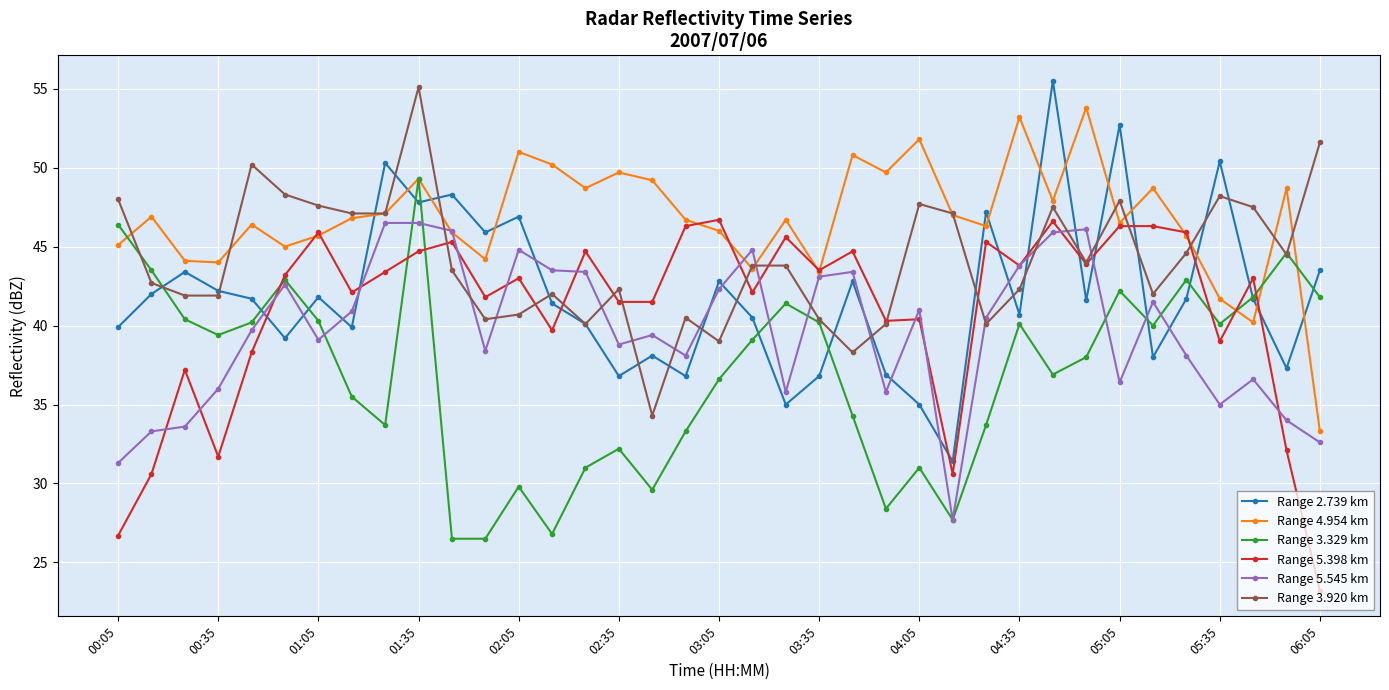

How many categories are shown in the chart?

37